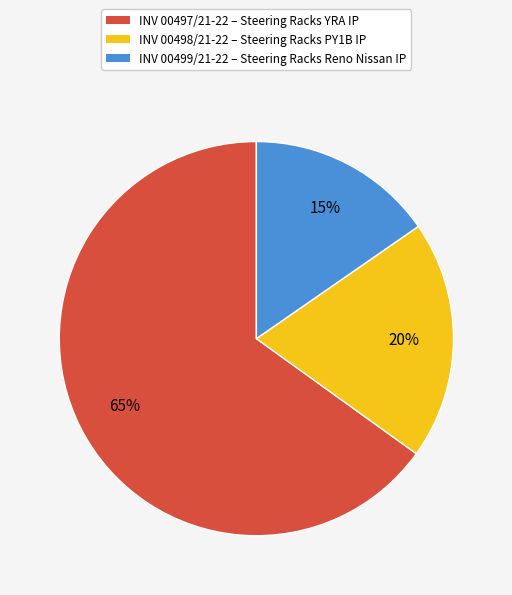

To the nearest percent, what is the difference between the largest and smallest slice percentages?

50%